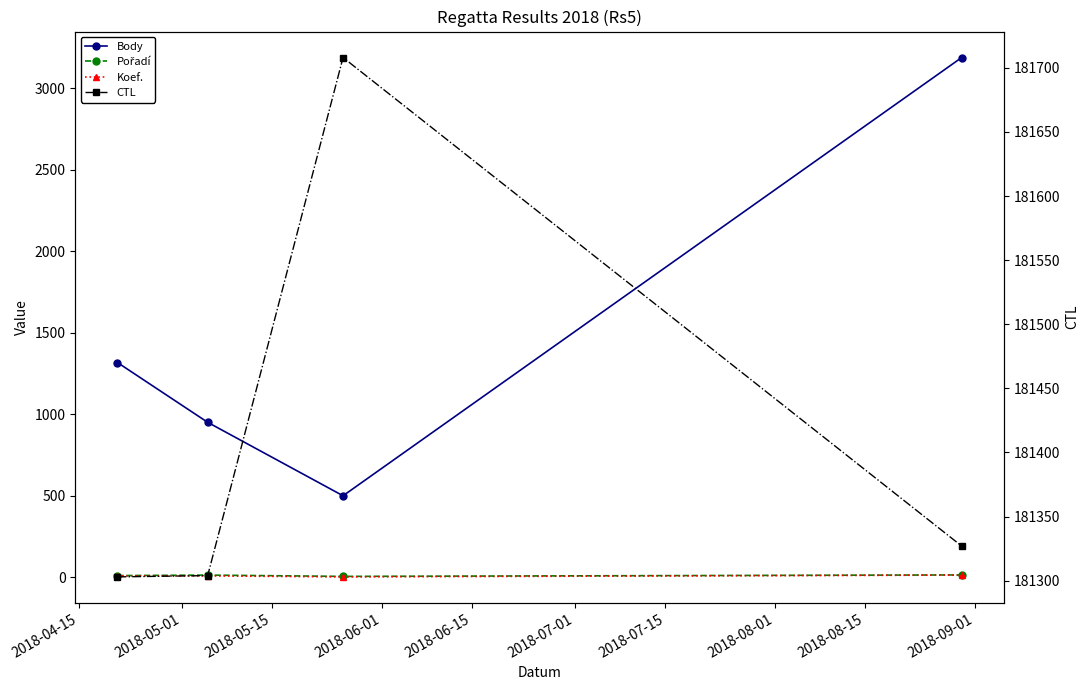

What are all the series names shown in the legend?

Body, Pořadí, Koef., CTL